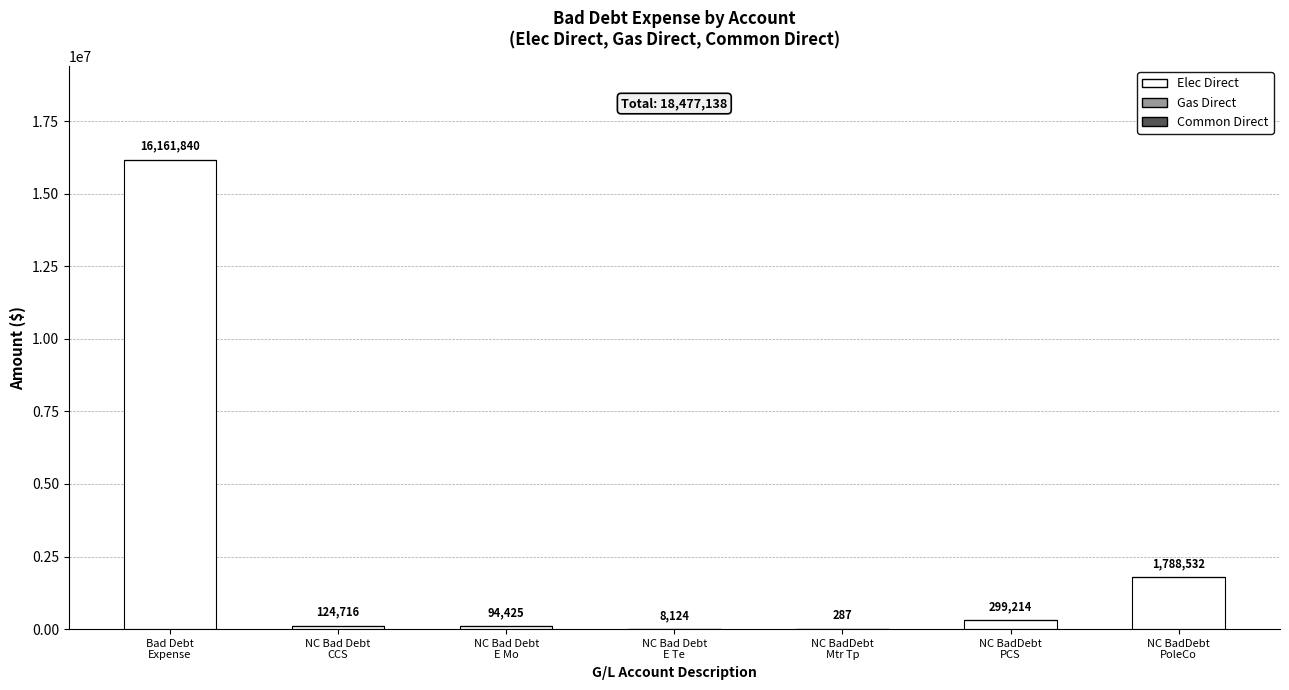

What is the greatest value displayed?

16161840.0